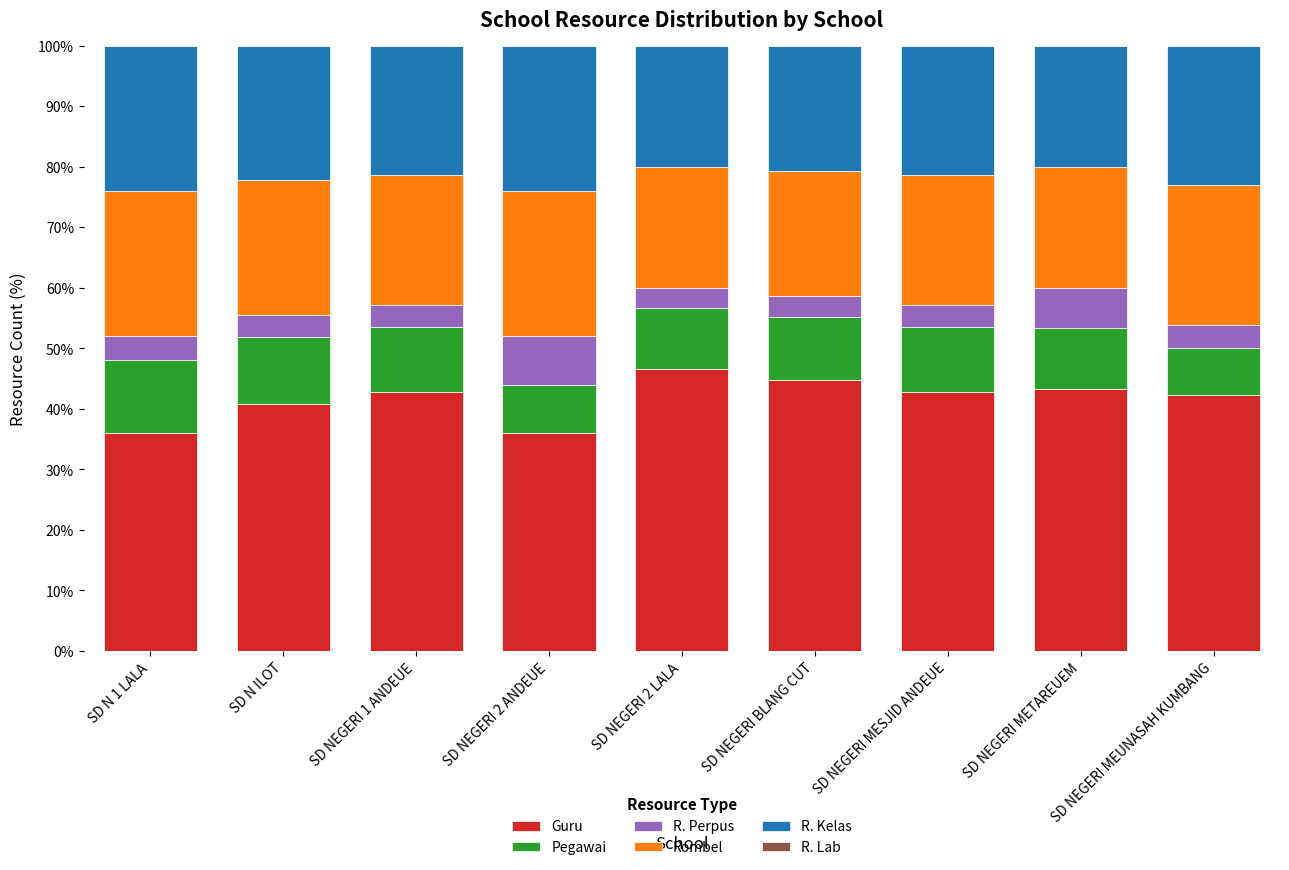

True or false: Guru has a value of 46.7 at SD NEGERI 2 LALA.

True